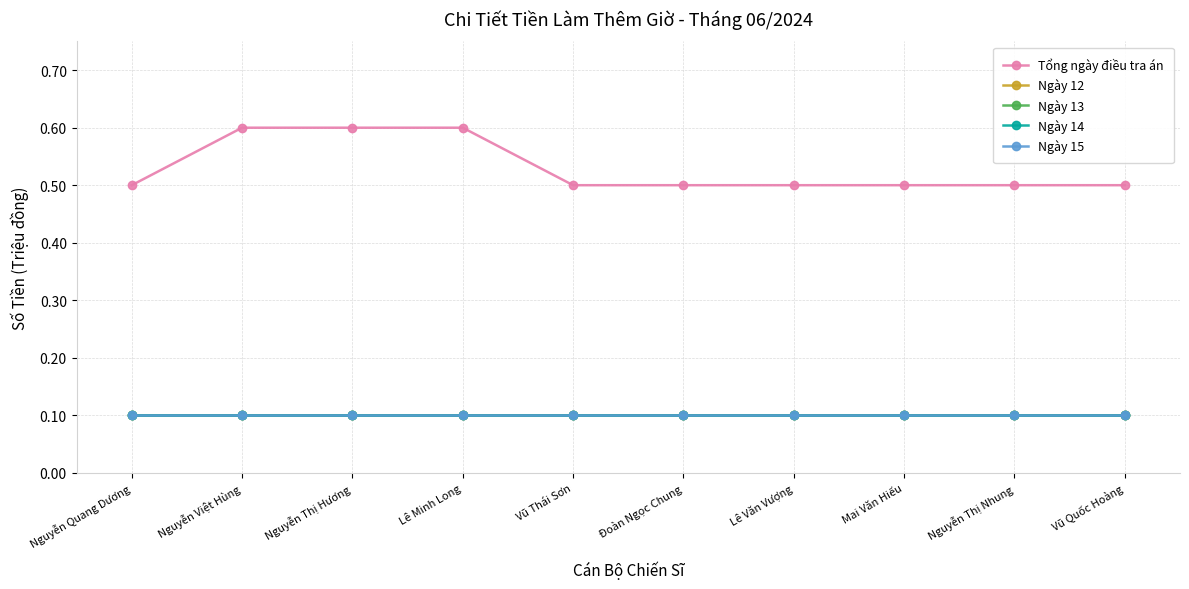

Which series has the largest total across all categories?

Tổng ngày điều tra án